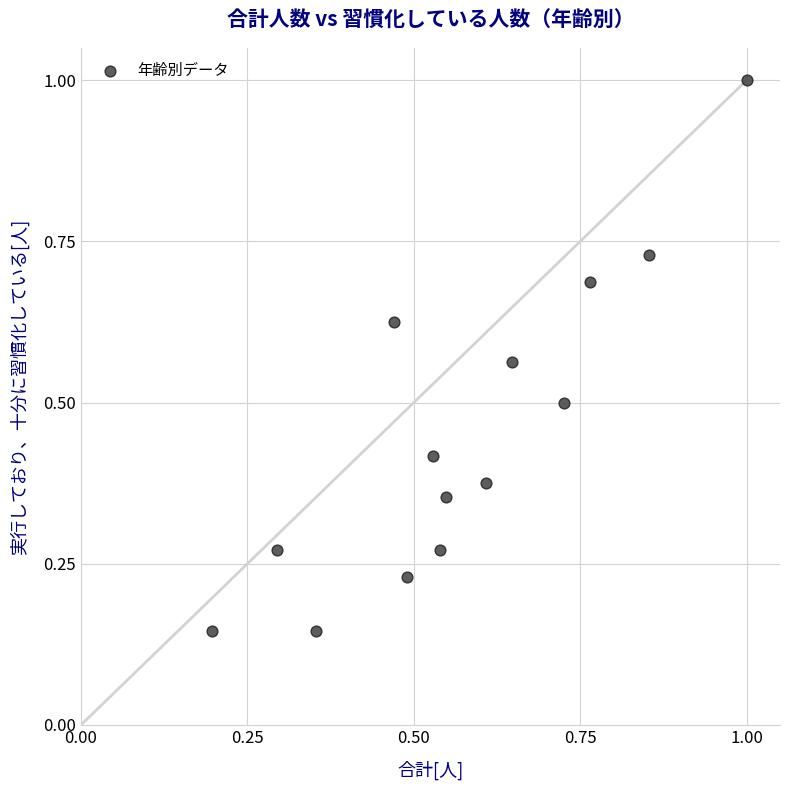

What is the range of Y values (max minus min)?

0.9